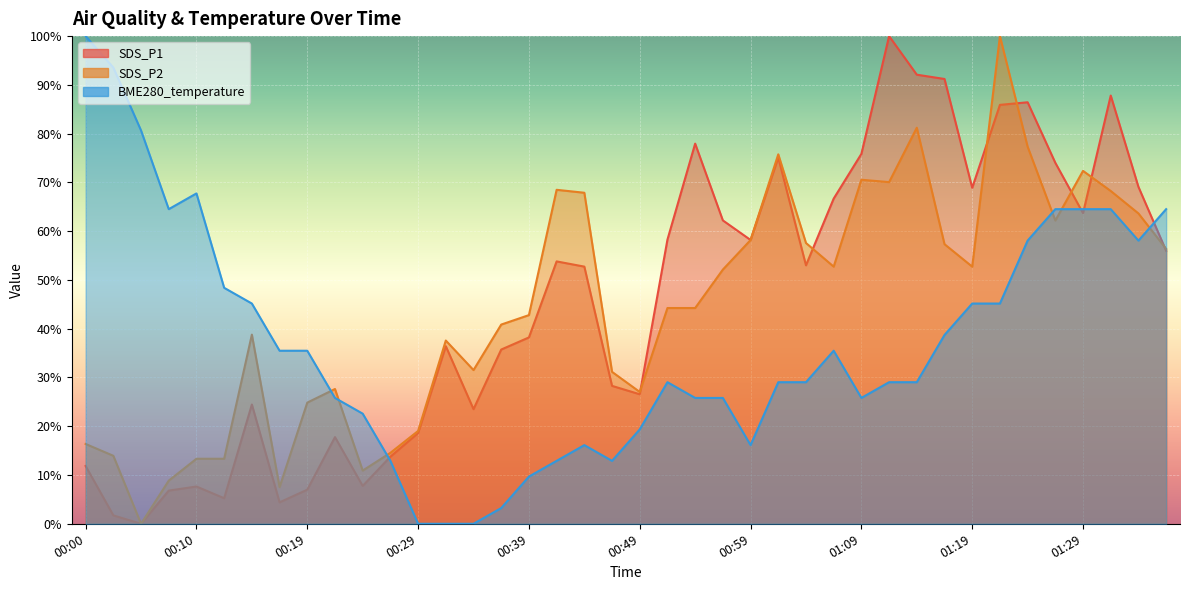

Which series has the largest total across all categories?

SDS_P1